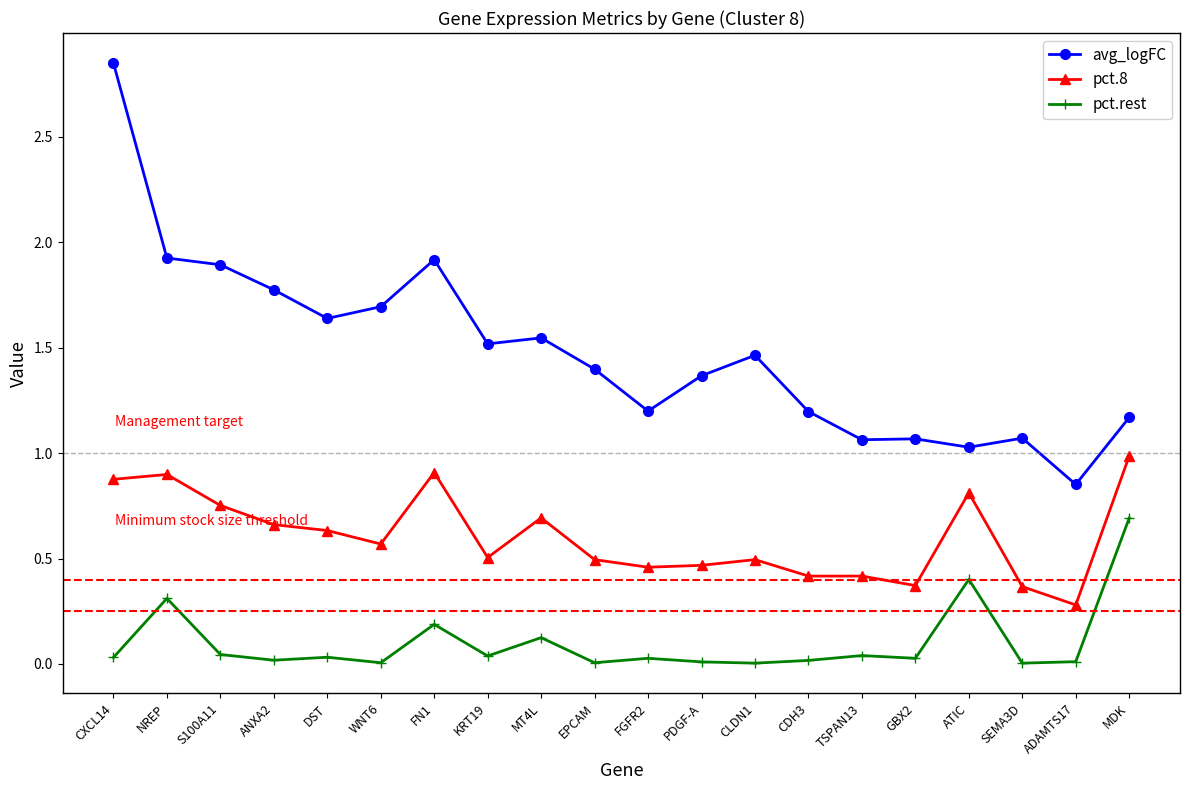

What is the sum of the pct.8 values at CXCL14 and GBX2?

1.2